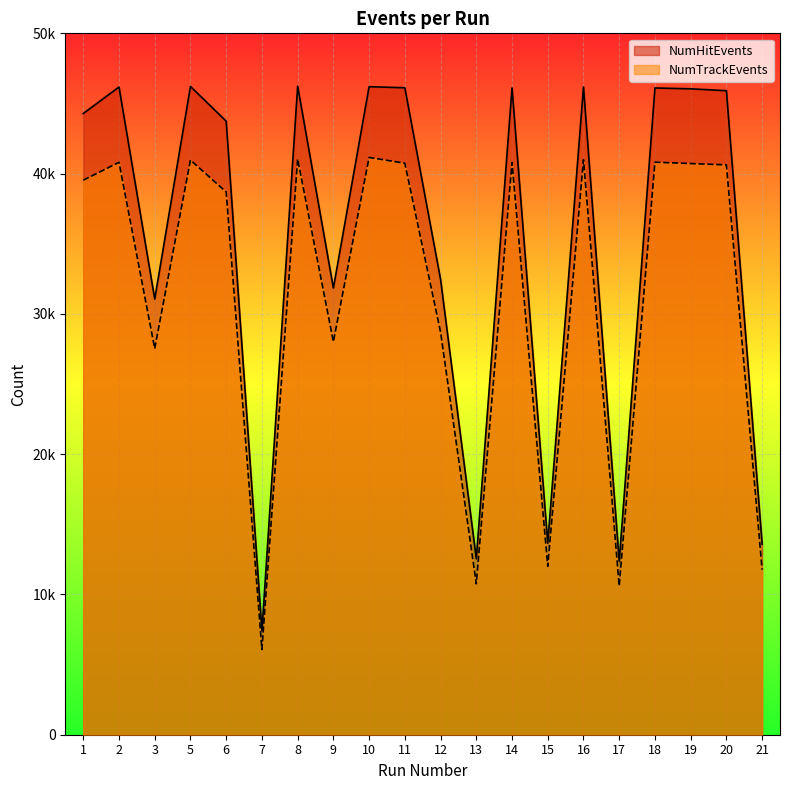

Reading right to left, extract all data points from this chart.

NumHitEvents: 13583	45910	46045	46105	12357	46179	13662	46112	12543	32457	46119	46198	31843	46234	7405	43737	46213	31059	46174	44284
NumTrackEvents: 11765	40622	40717	40816	10602	40992	12005	40792	10756	28706	40740	41155	28016	41043	6079	38690	40967	27530	40807	39529